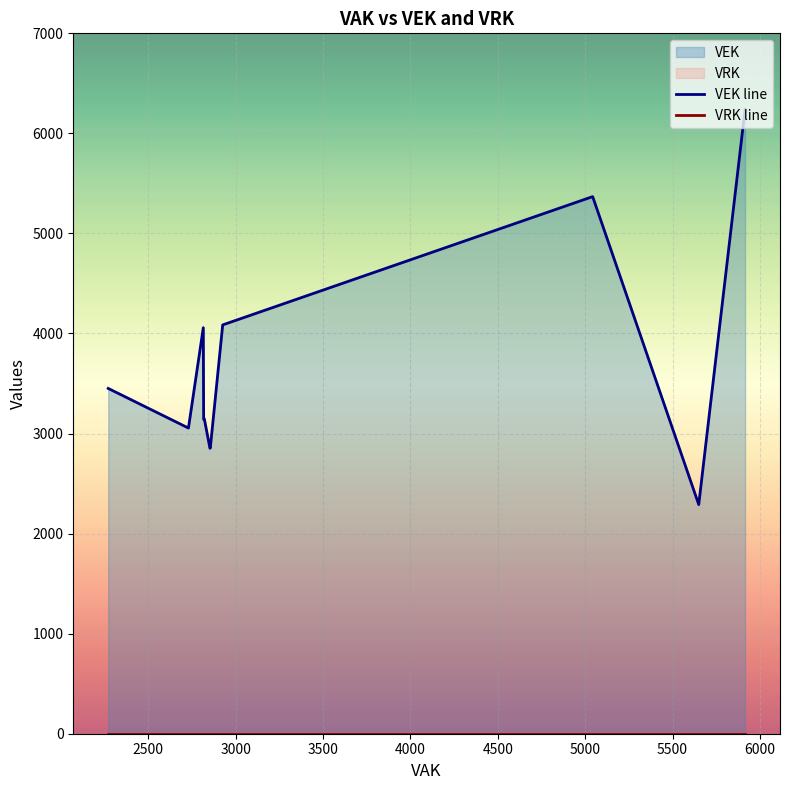

How many lines are shown in the chart?

2